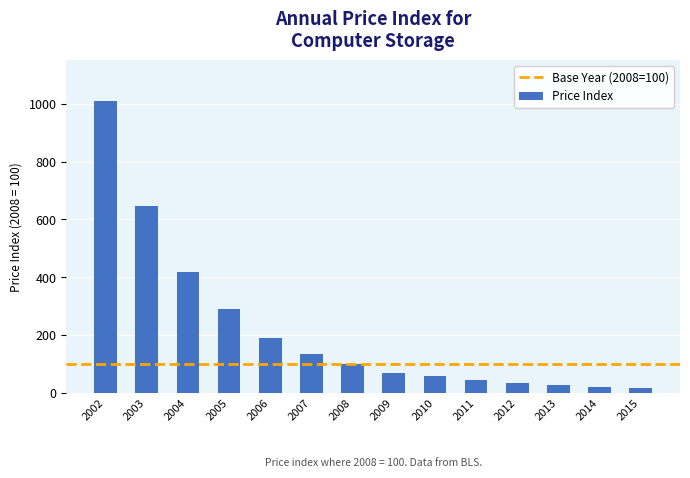

Reading left to right, extract all data points from this chart.

1010.5	647.5	418.6	288.6	188.6	133.9	100.0	69.7	56.9	43.7	34.9	27.9	20.2	15.4